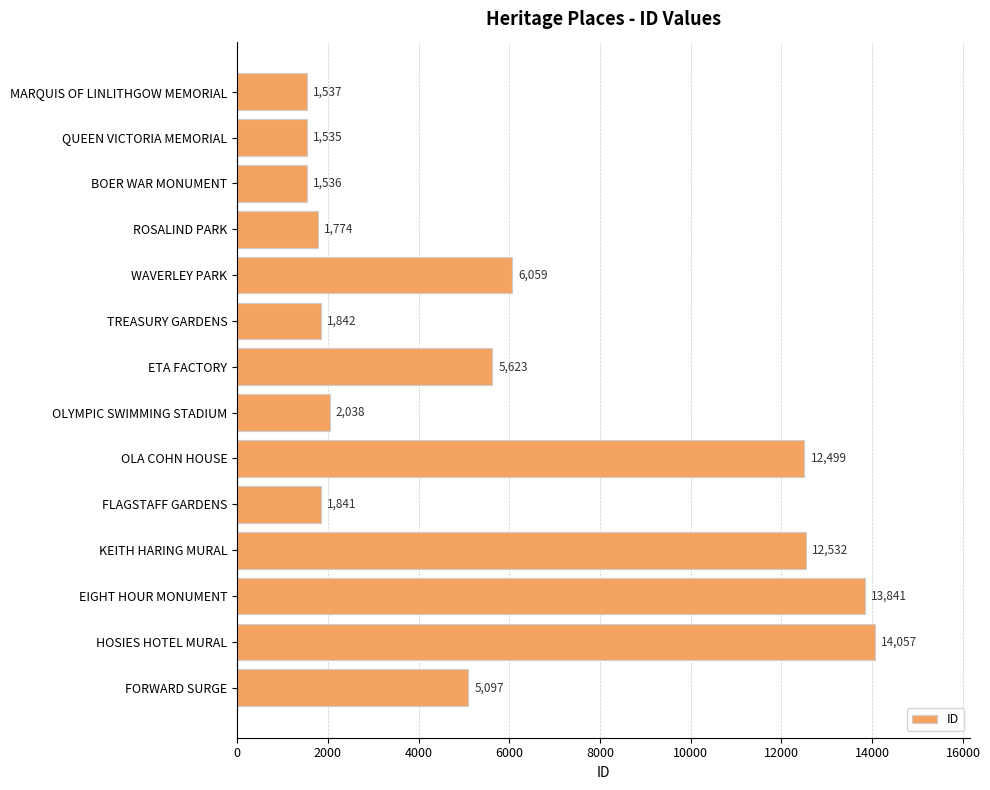

What is the sum of all values?

81811